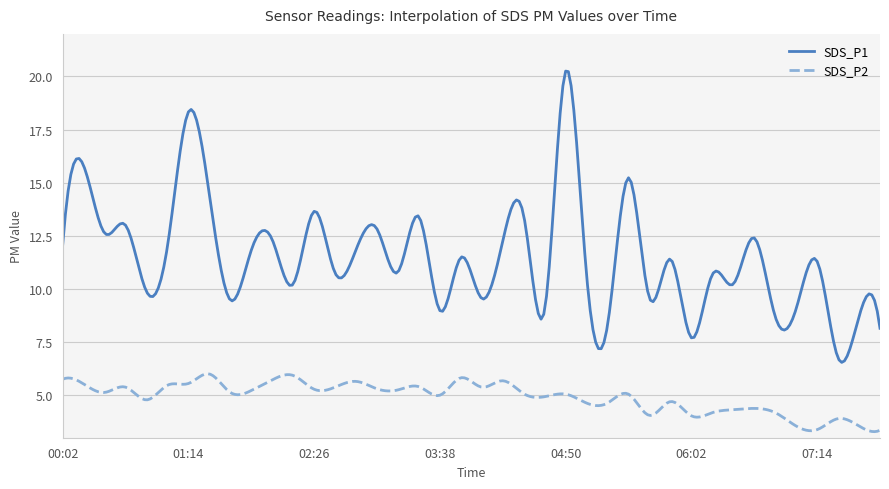

List the series in order of their overall mean, highest first.

SDS_P1, SDS_P2